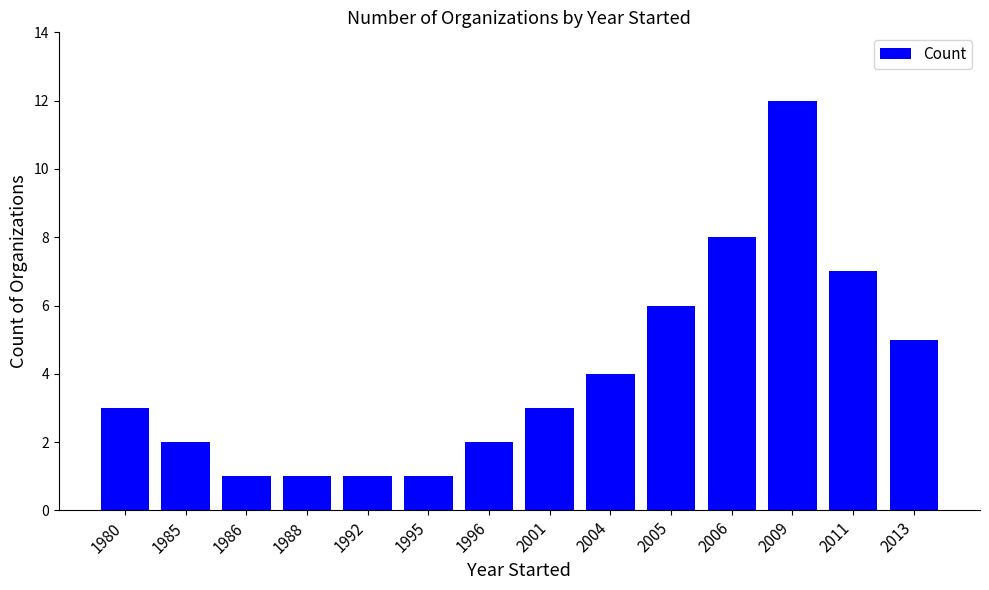

Between 1996 and 1995, which is larger?

1996